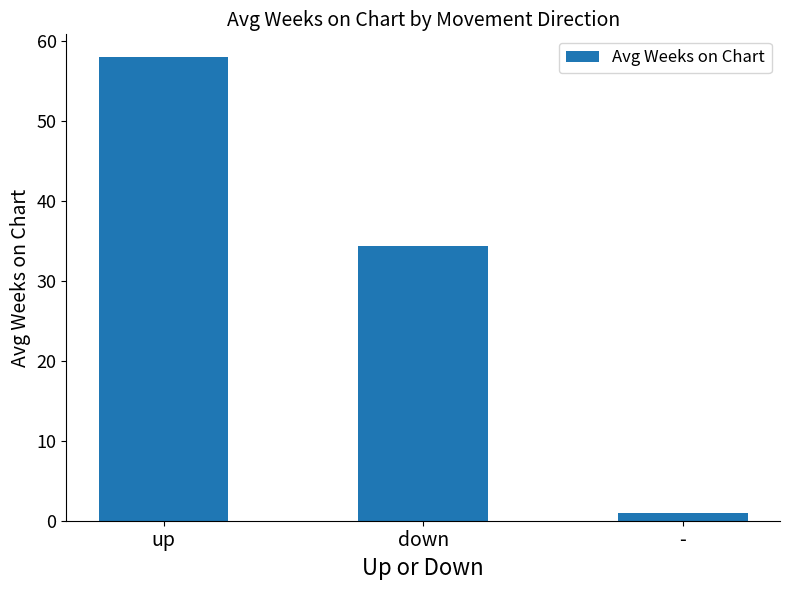

Reading left to right, extract all data points from this chart.

up=57.9	down=34.3	-=1.0